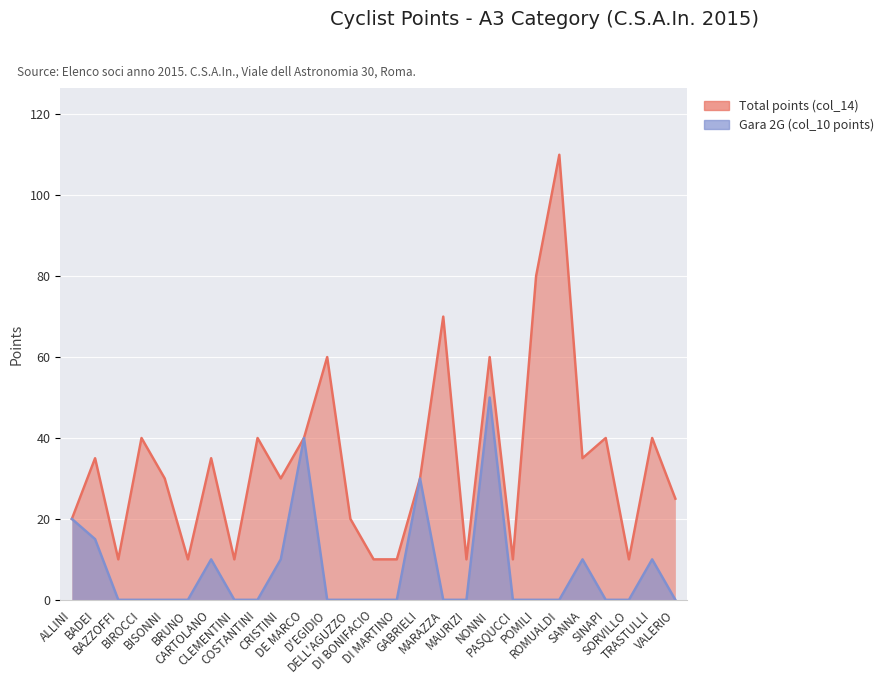

What is the label of the 24th point from the right?

BIROCCI